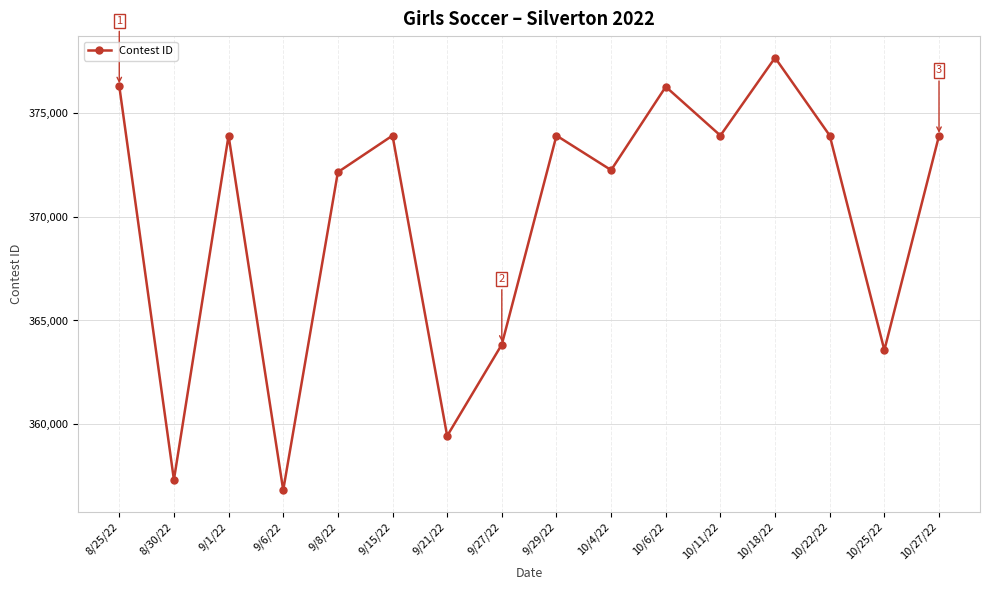

What is the sum of all values?

5919041